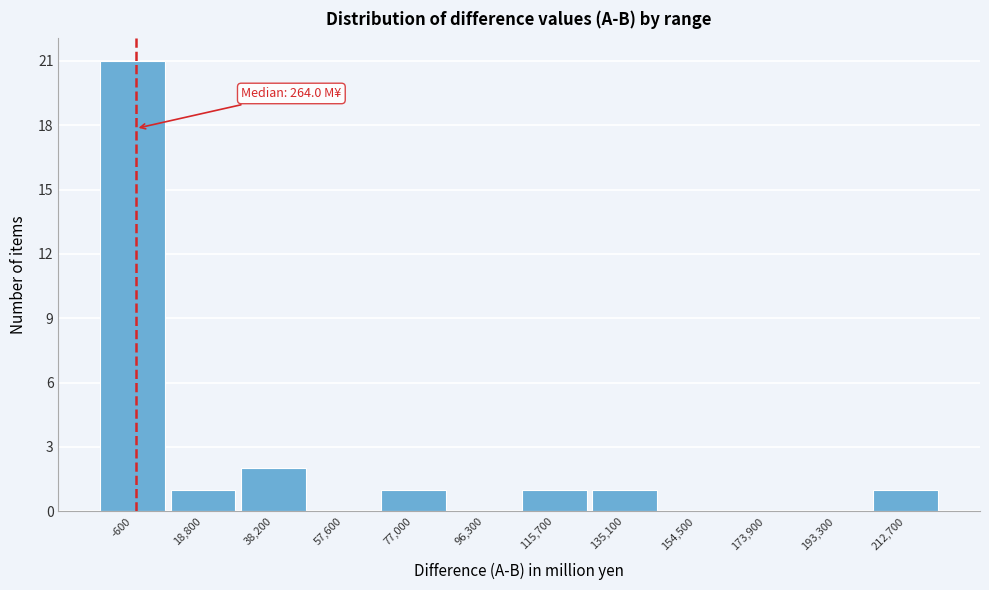

Over which range of the x-axis is the bar tallest?

-10000 to 10000